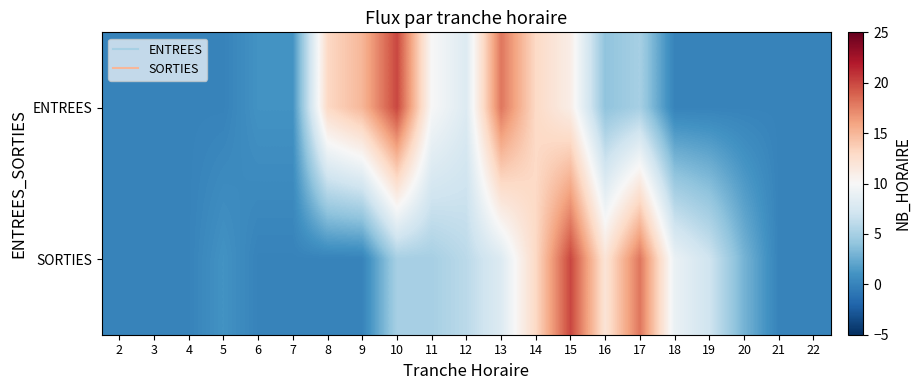

Between 16 and 22, which series saw the biggest shift?

SORTIES